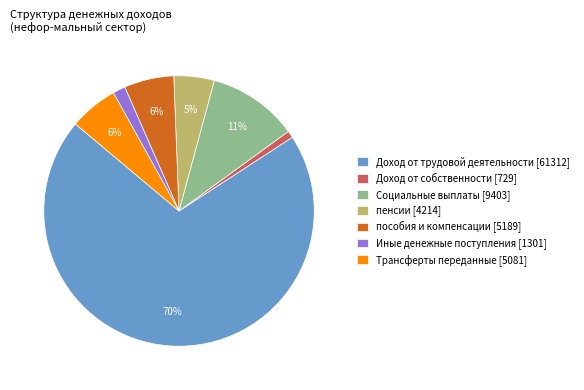

To the nearest percent, what portion does Социальные выплаты [9403] represent?

11%